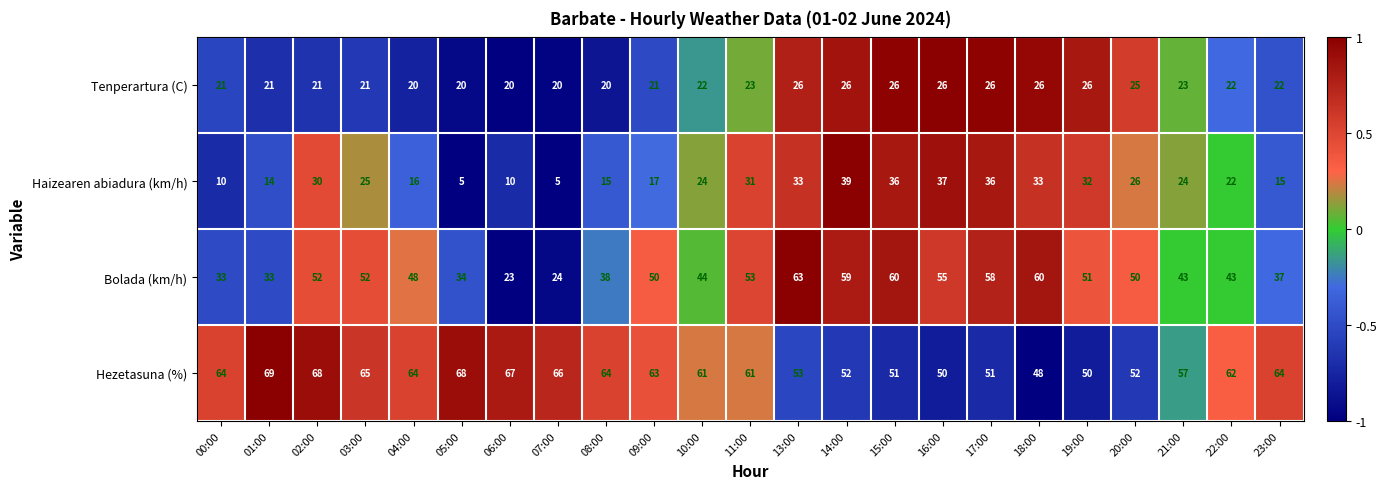

What is the total value across all series at 02:00?

171